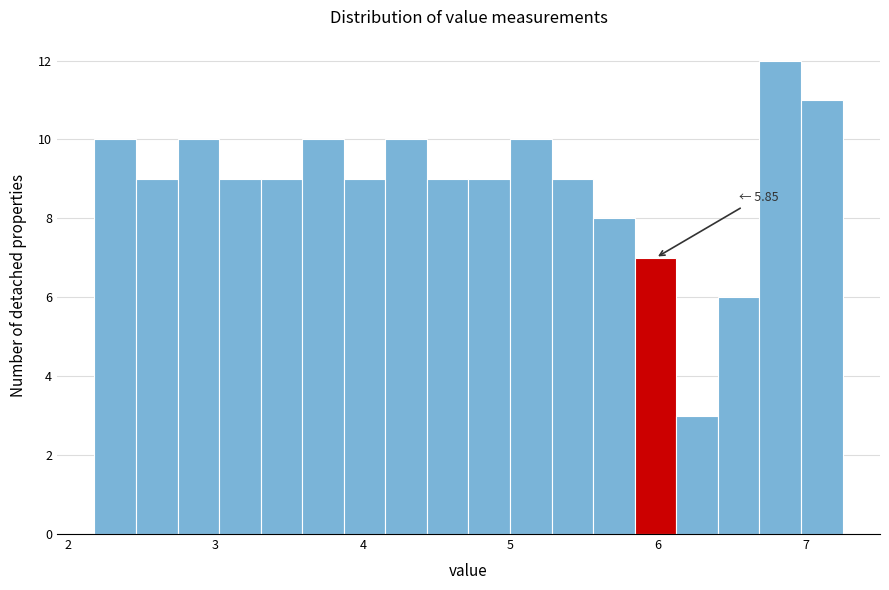

Around what value on the x-axis is the tallest bar? Give the approximate position of its centre, as read against the axis.

6.8